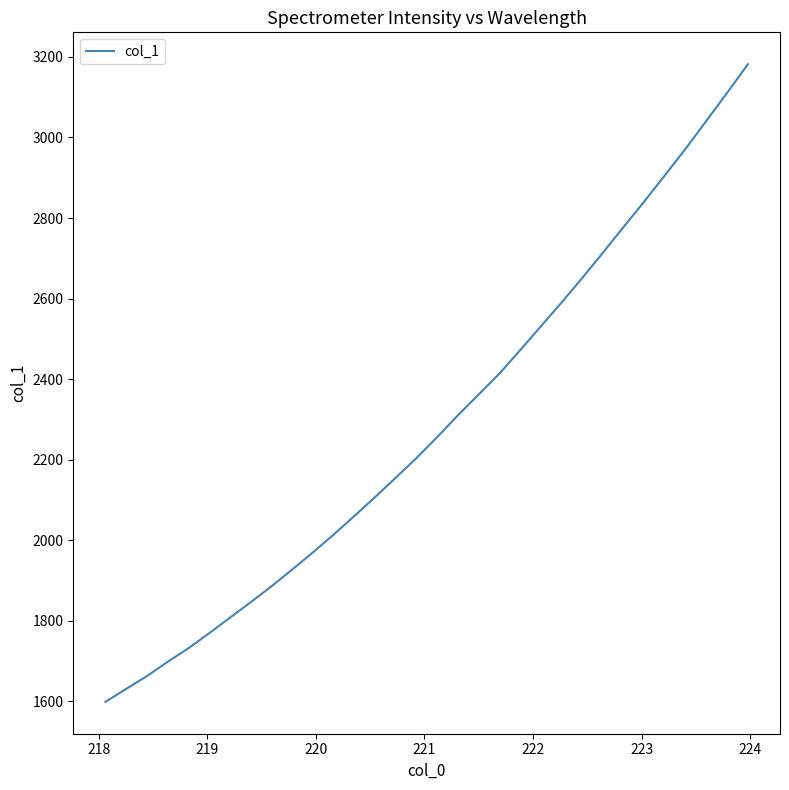

What is the smallest value displayed?

1598.4